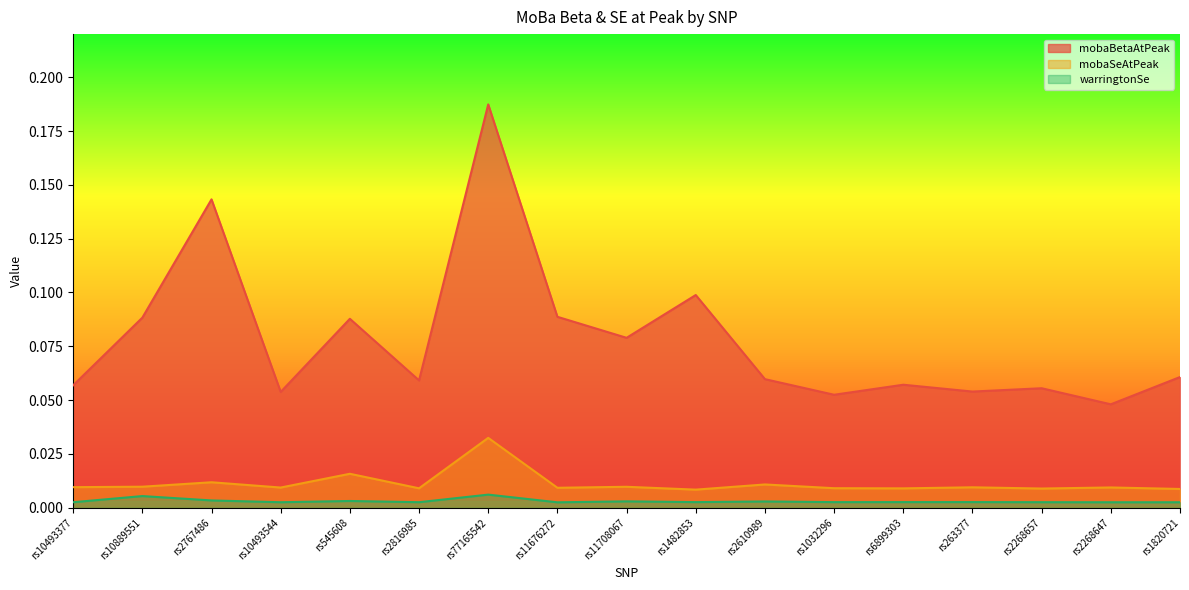

True or false: warringtonSe has more than 2 points higher than both neighbors.

True